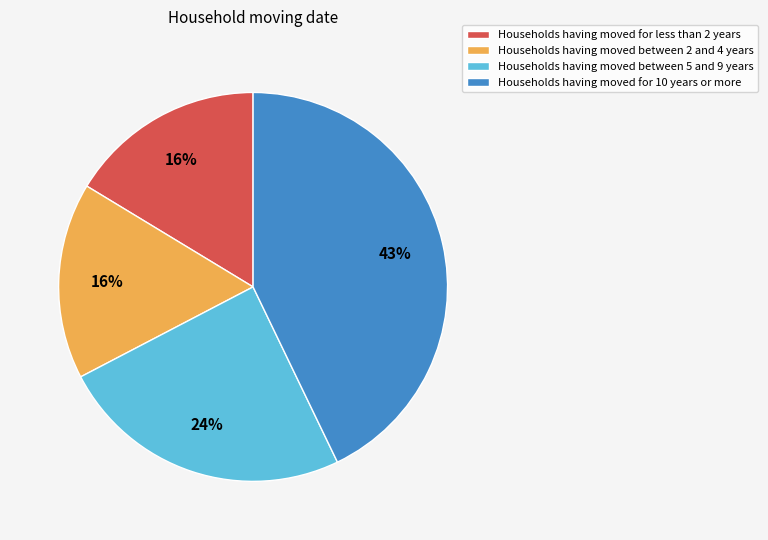

What percentage is the Households having moved between 2 and 4 years slice, to the nearest percent?

16%